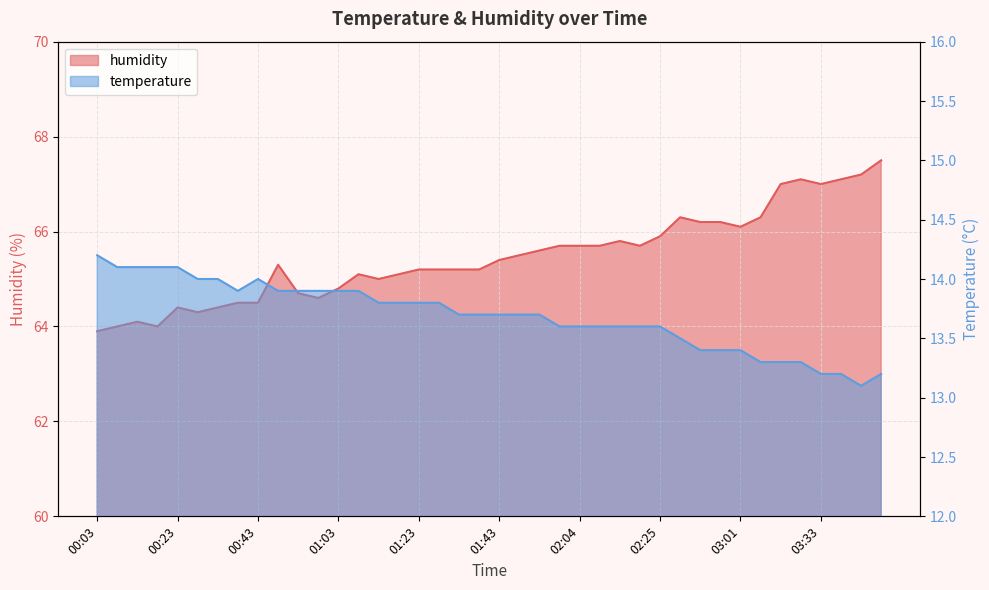

How many lines are shown in the chart?

2